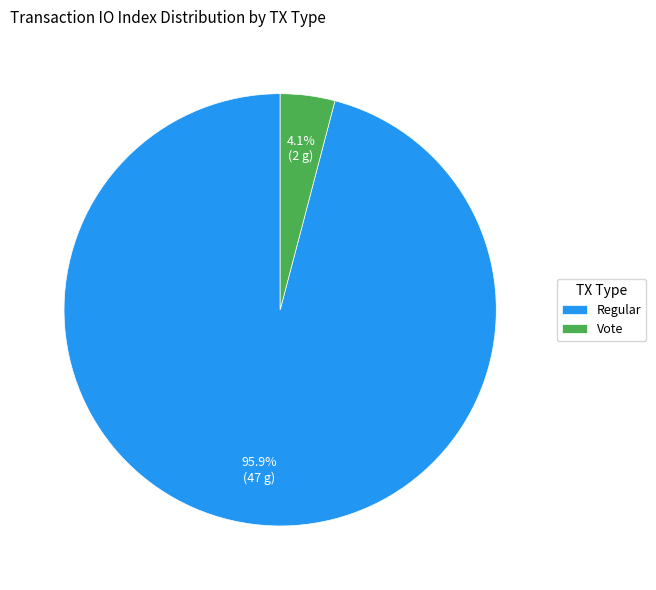

Rank the categories by value from highest to lowest.

Regular, Vote